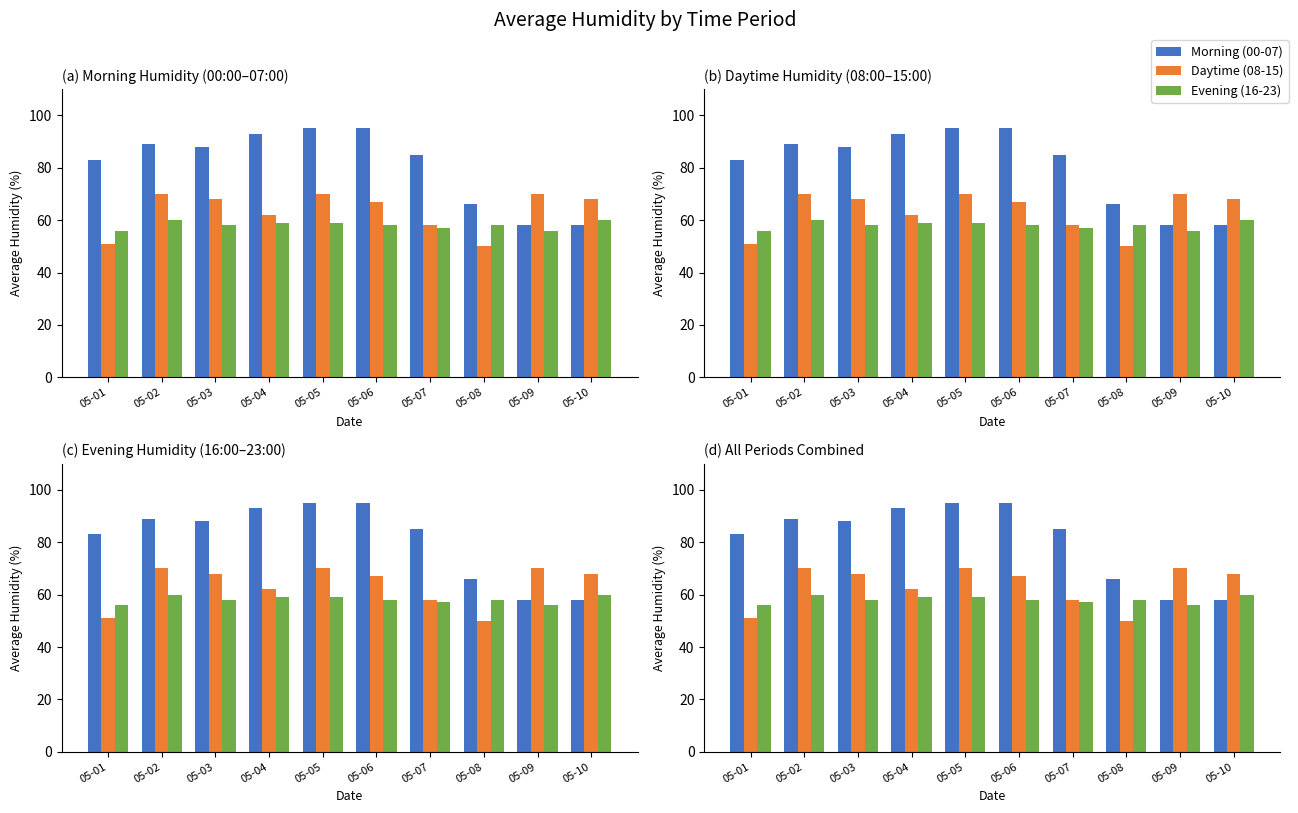

How many distinct data groups are displayed?

3